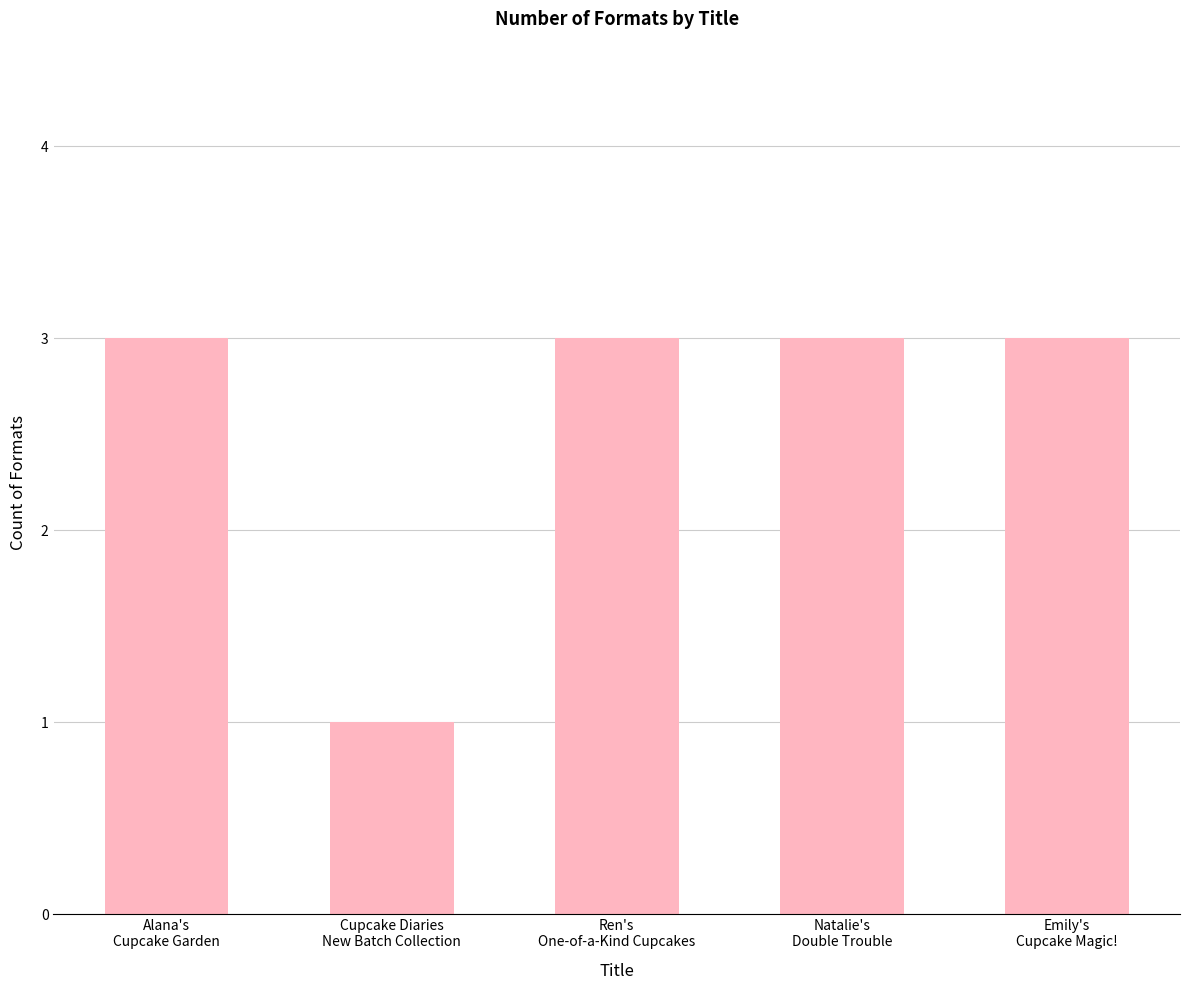

What is the average value?

3